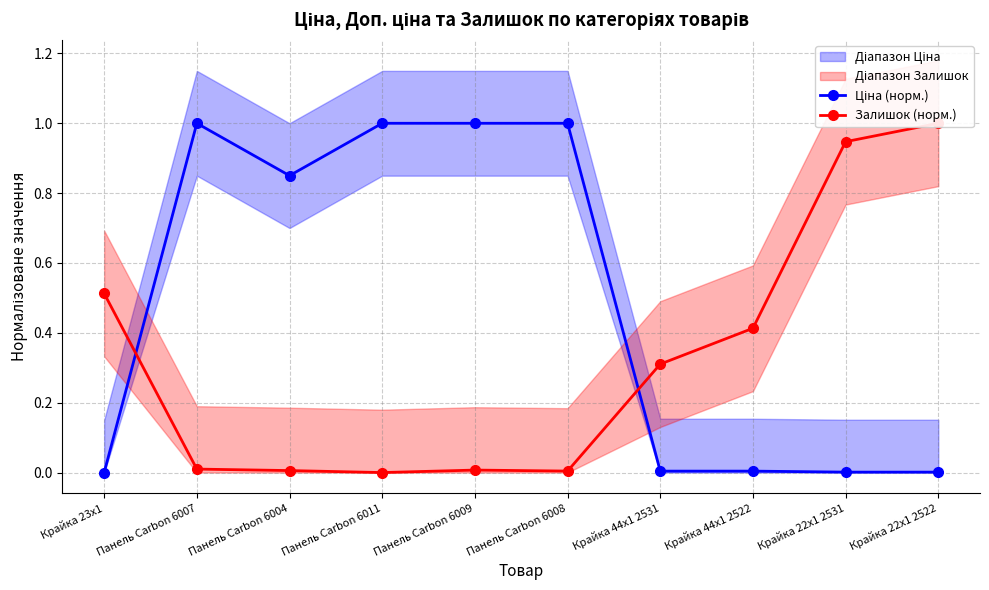

How many values in Залишок (норм.) are above zero?

9